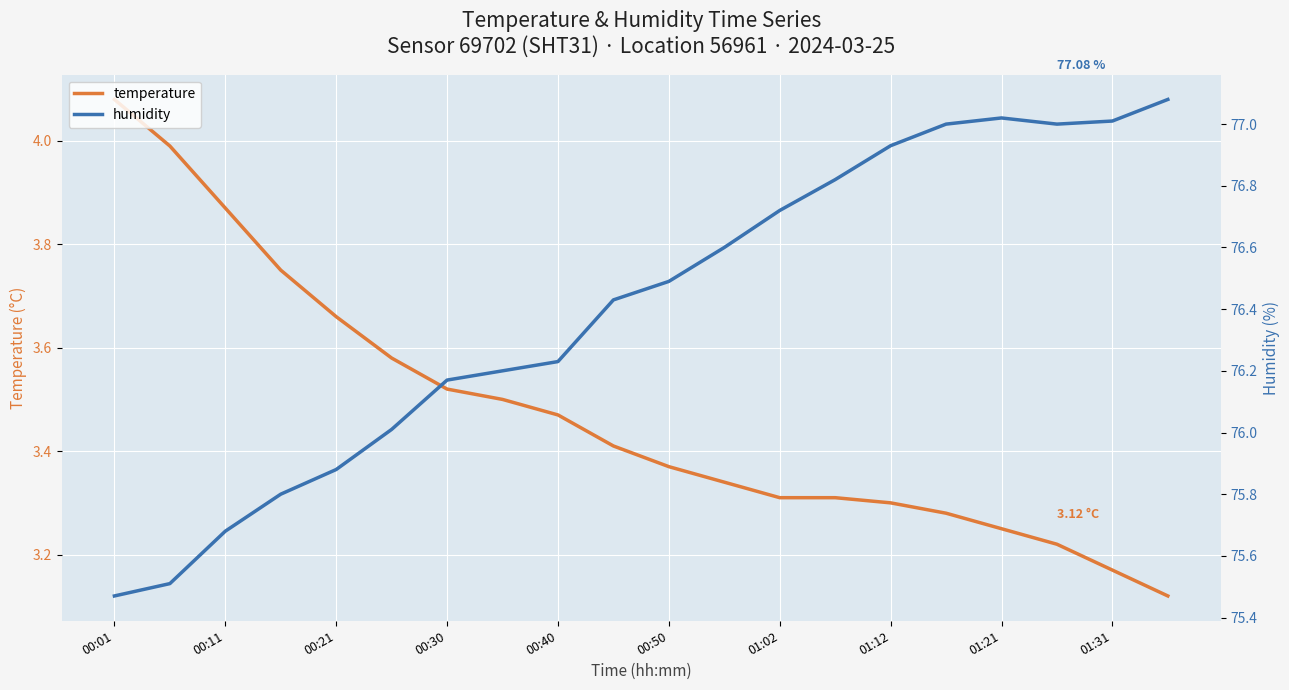

At which category is the sum across all series the highest?

15